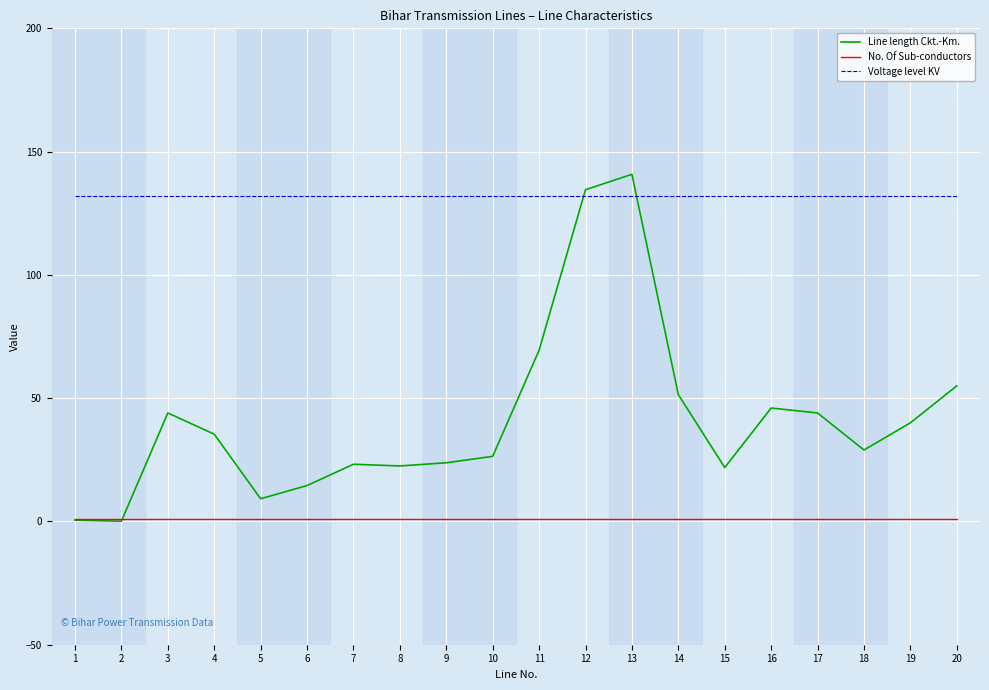

Where is the first local maximum for Line length Ckt.-Km.?

3